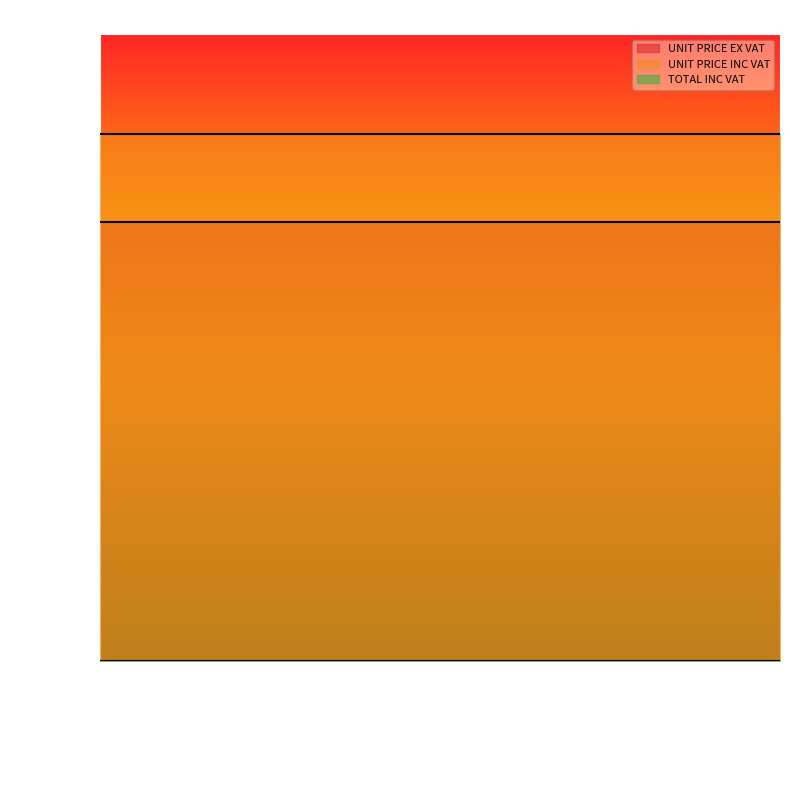

At 1p Fizzy Tongues, list the series in order from smallest to largest.

TOTAL INC VAT, UNIT PRICE EX VAT, UNIT PRICE INC VAT